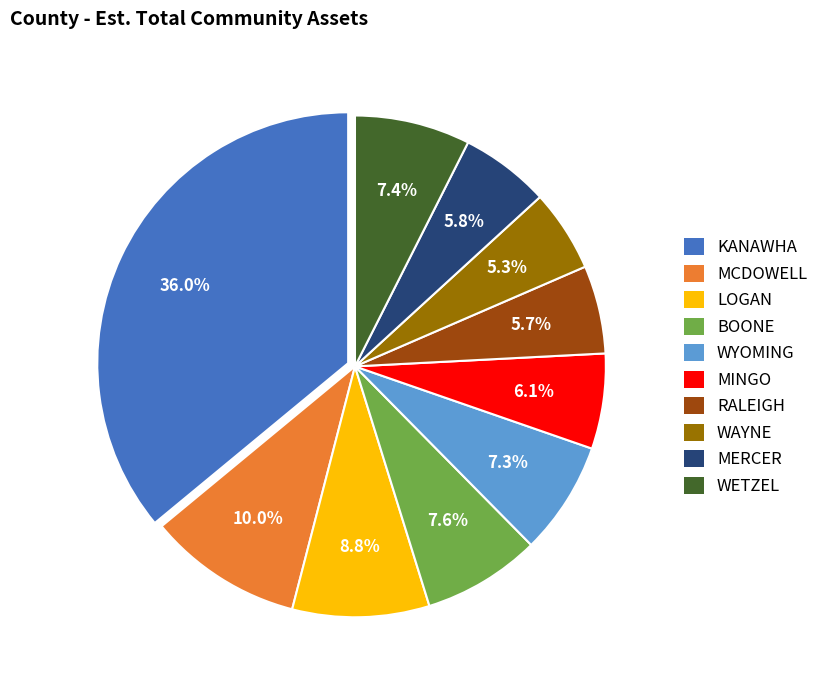

To the nearest percent, what is the combined percentage of MINGO and KANAWHA?

42%